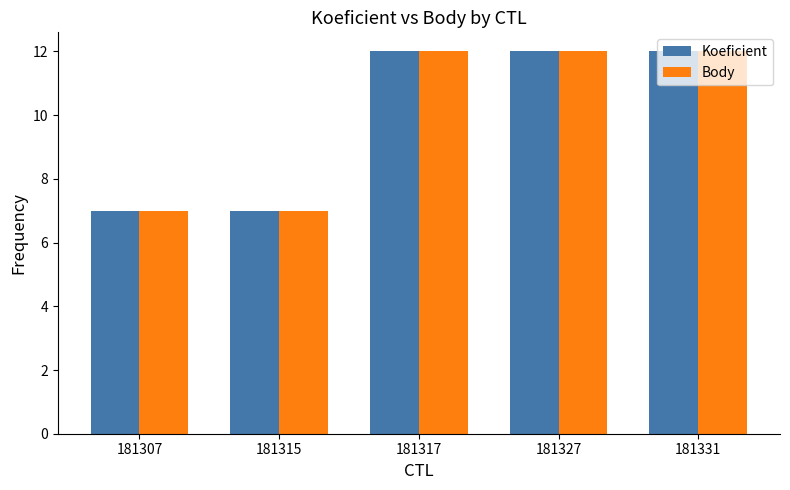

What is the value of the Koeficient bar at the 2nd from the left?

7